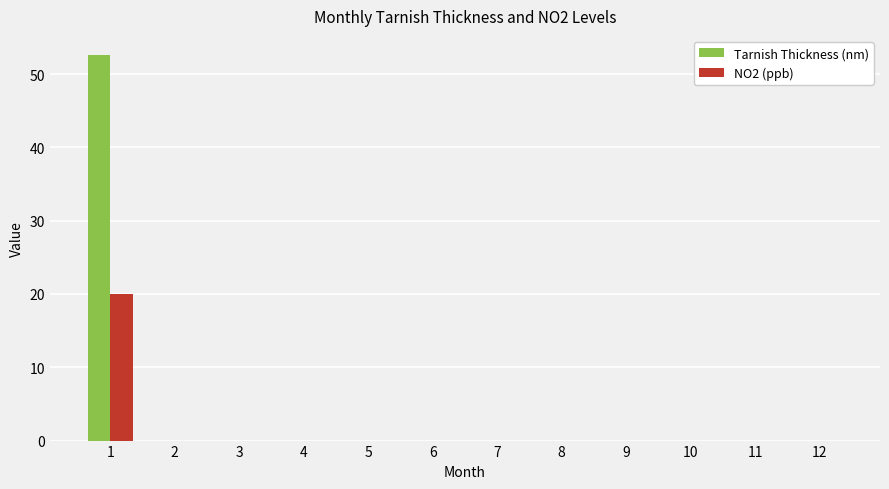

The Tarnish Thickness (nm) series shows 36.1 at 10. True or false?

False